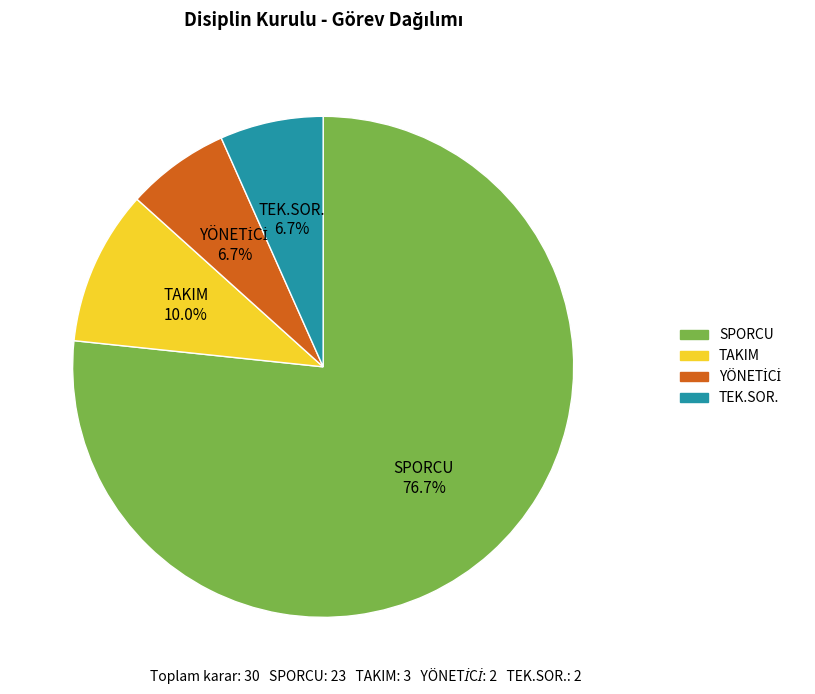

Which slice represents more than half of the pie?

SPORCU